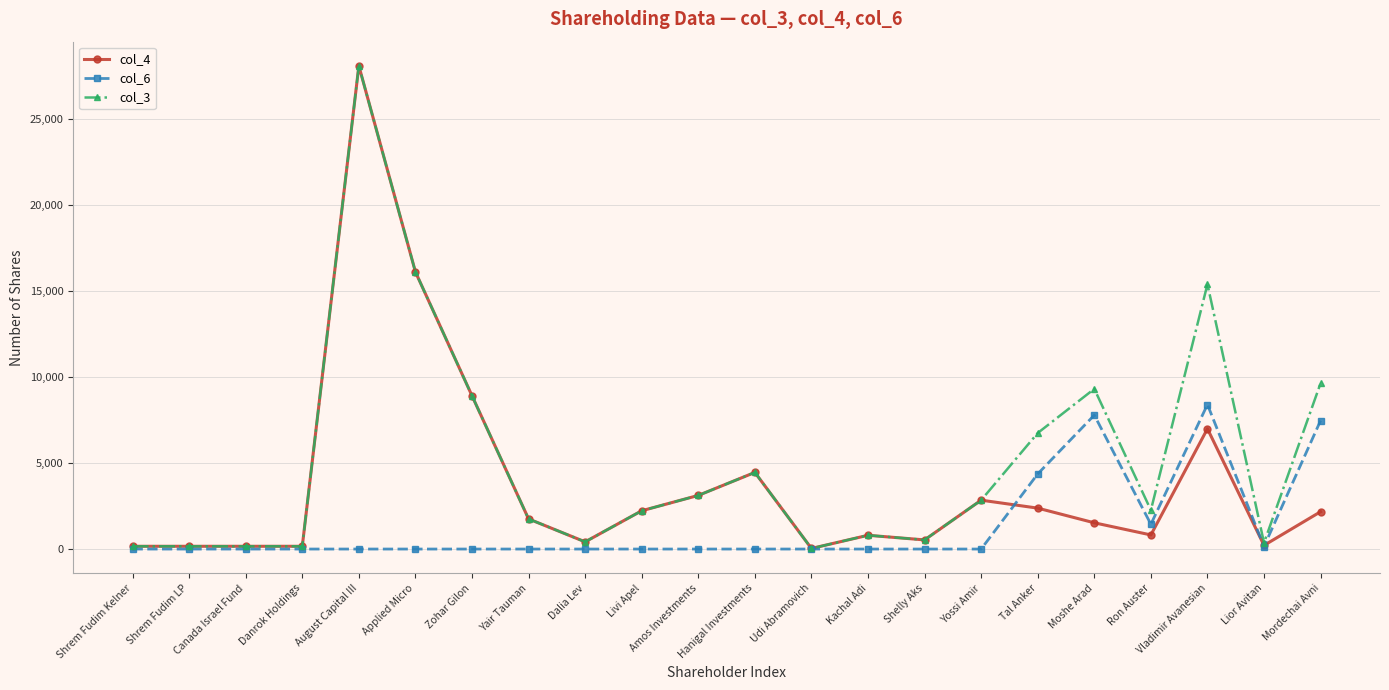

What is the greatest value displayed?

28118